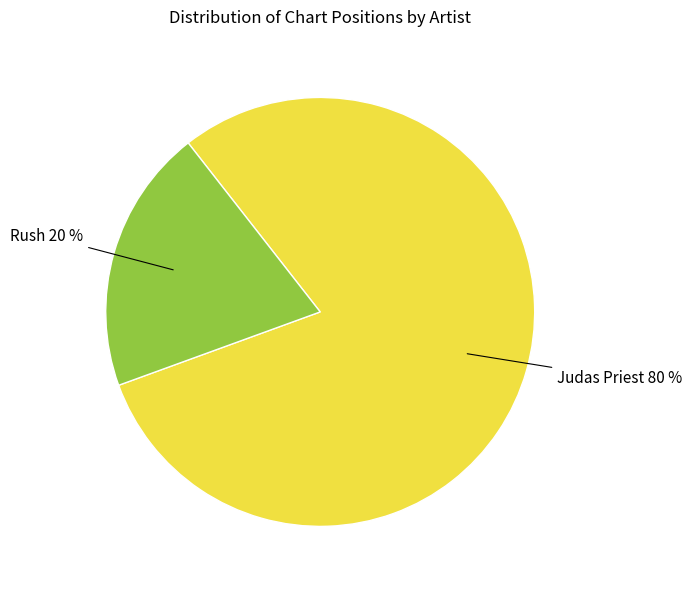

Is there a majority slice in this chart?

Yes